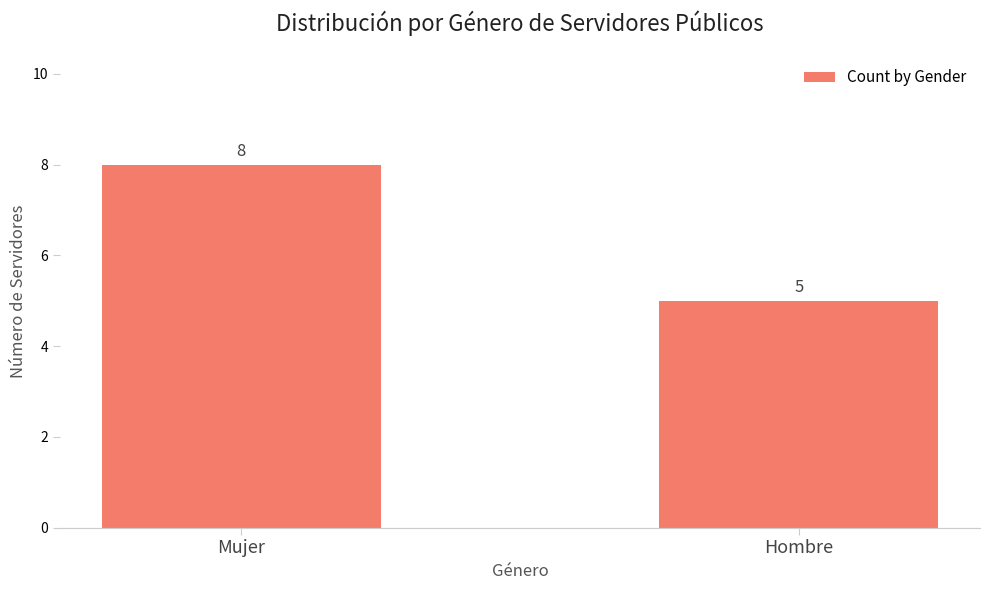

What is the difference between the values at Mujer and Hombre?

3